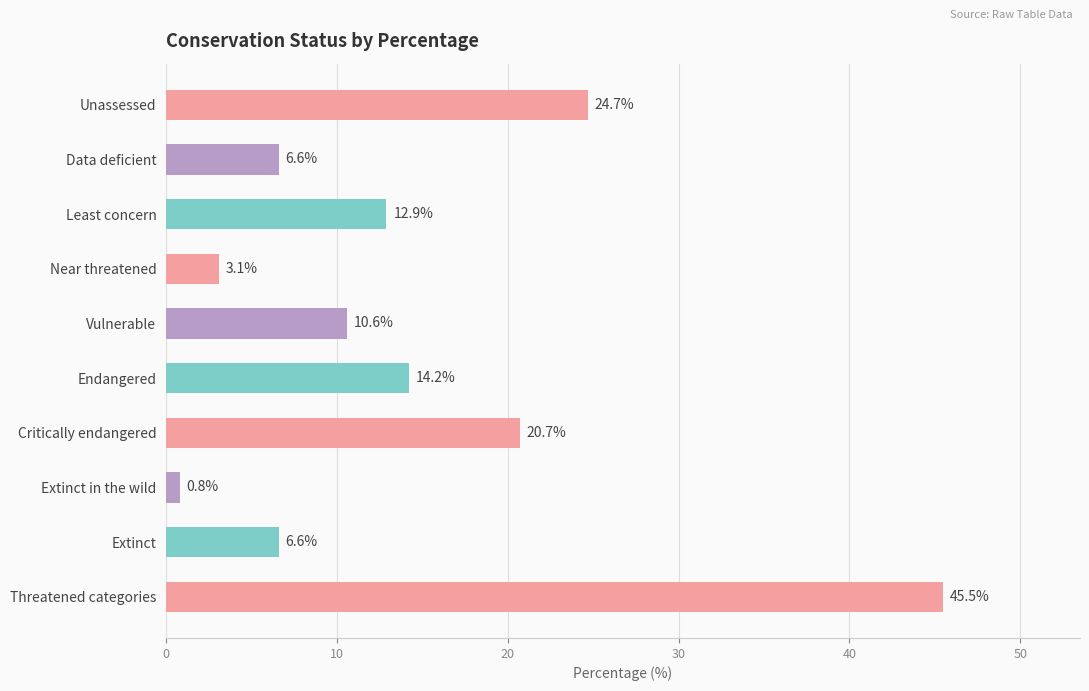

What is the change in value from Data deficient to Least concern?

+6.3